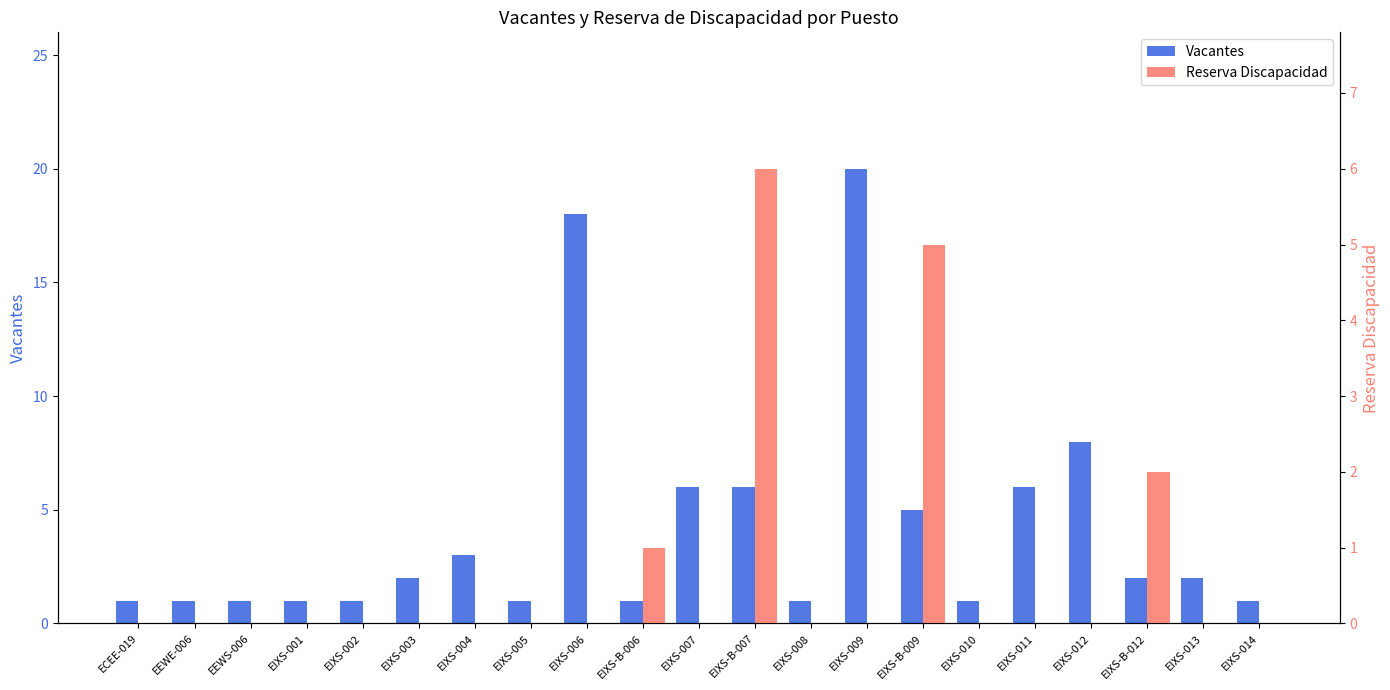

The value of Reserva Discapacidad at ECEE-019 is 0. True or false?

True